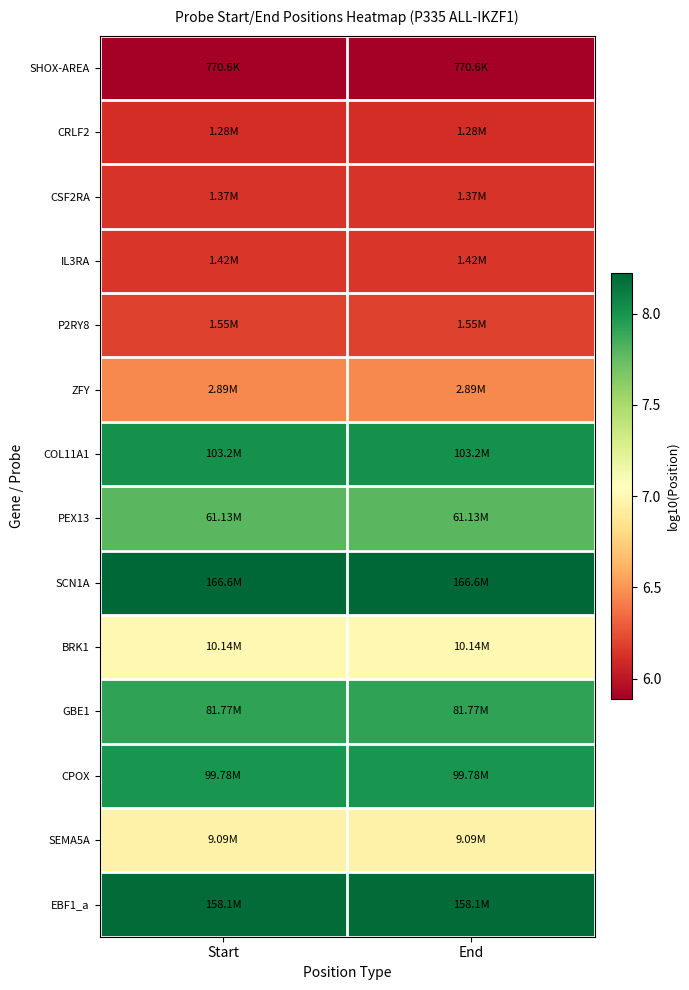

Reading right to left, what are all the values shown in this chart?

SHOX-AREA: End=5.9	Start=5.9
CRLF2: End=6.1	Start=6.1
CSF2RA: End=6.1	Start=6.1
IL3RA: End=6.2	Start=6.2
P2RY8: End=6.2	Start=6.2
ZFY: End=6.5	Start=6.5
COL11A1: End=8.0	Start=8.0
PEX13: End=7.8	Start=7.8
SCN1A: End=8.2	Start=8.2
BRK1: End=7.0	Start=7.0
GBE1: End=7.9	Start=7.9
CPOX: End=8.0	Start=8.0
SEMA5A: End=7.0	Start=7.0
EBF1_a: End=8.2	Start=8.2